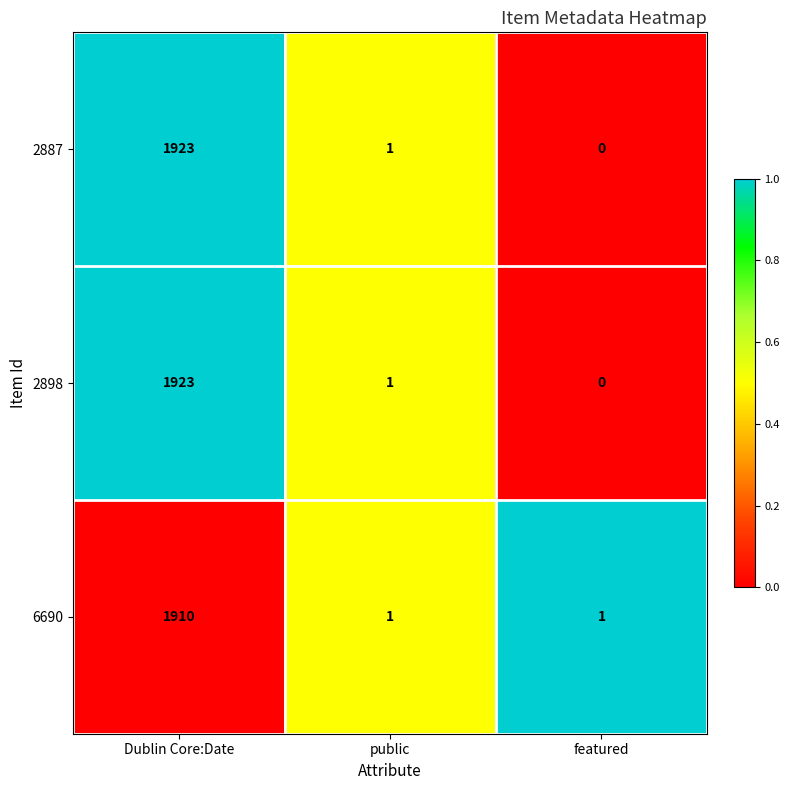

What is the greatest value displayed?

1923